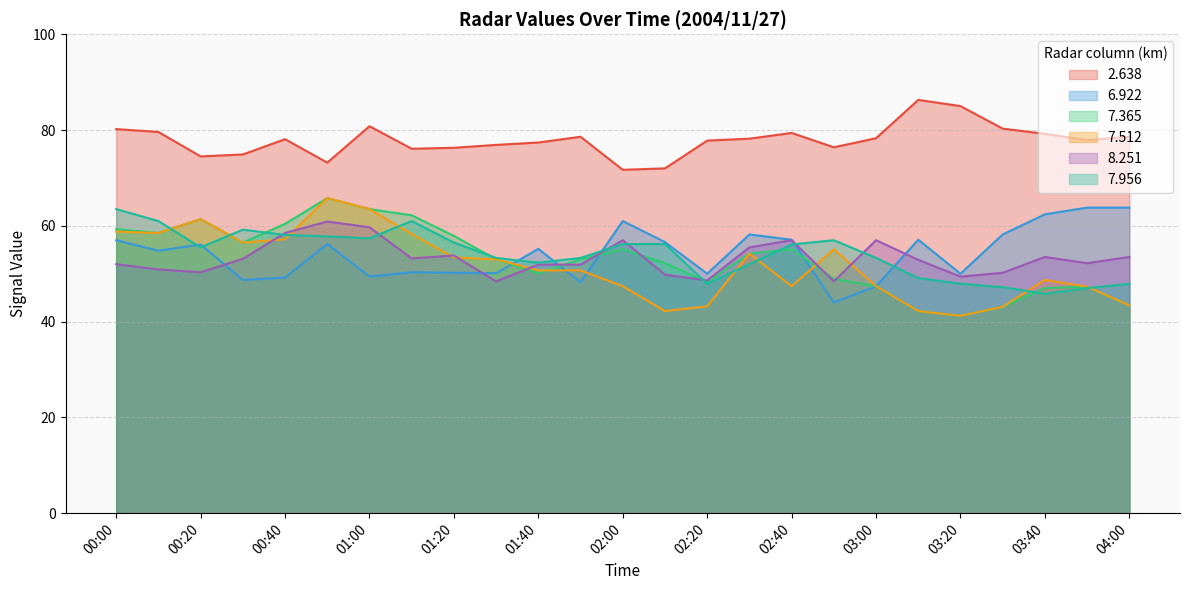

At which label does 7.512 reach its minimum?

03:20